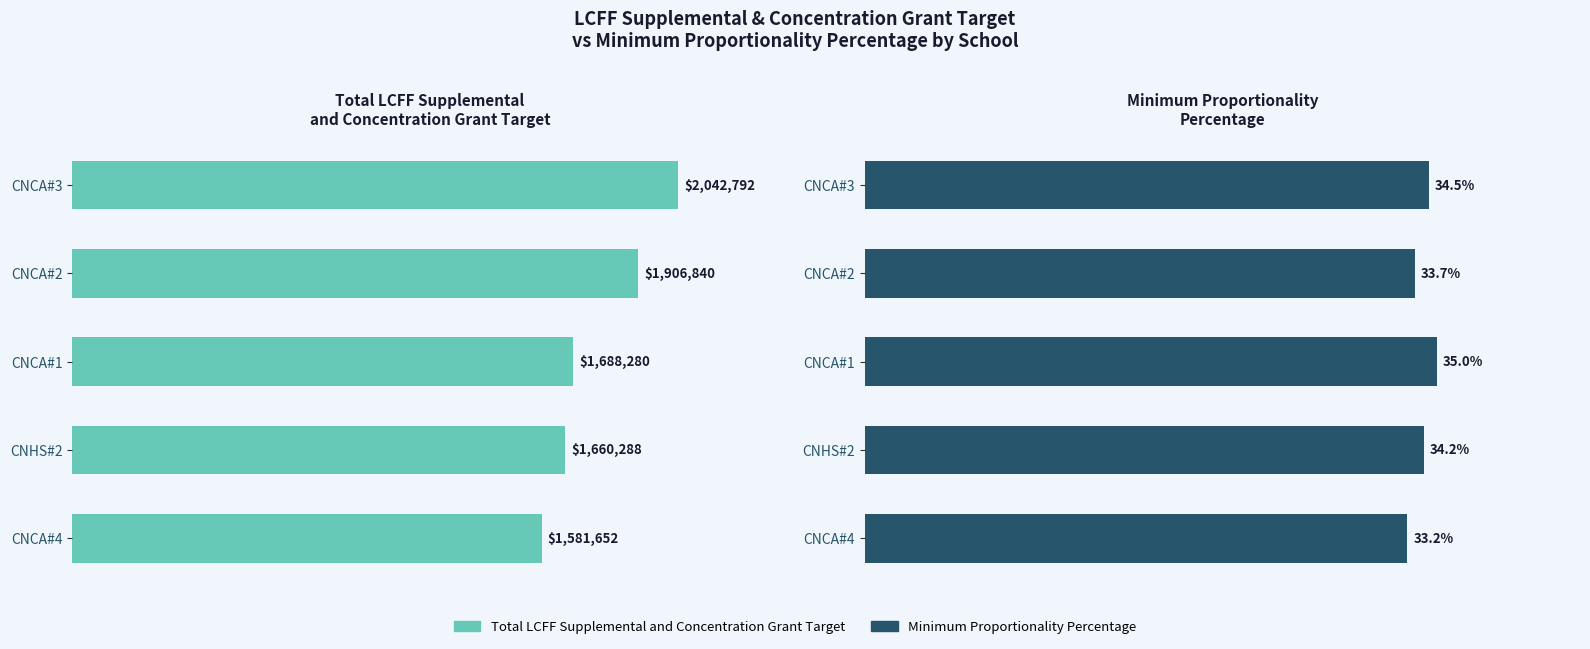

Reading left to right, transcribe all the data shown in this chart.

Total LCFF Supplemental and Concentration Grant Target: 2042792.0	1906840.4	1688280.1	1660288.1	1581651.5
Minimum Proportionality Percentage: 0.3	0.3	0.4	0.3	0.3